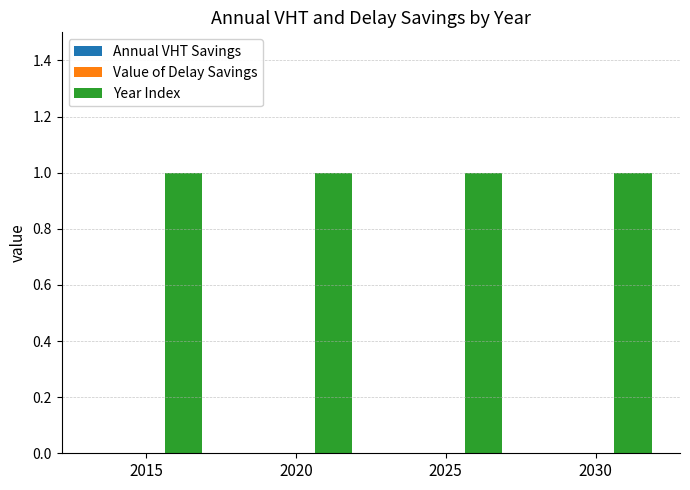

Reading left to right, transcribe all the data shown in this chart.

Annual VHT Savings: 2015=0	2020=0	2025=0	2030=0
Value of Delay Savings: 2015=0	2020=0	2025=0	2030=0
Year Index: 2015=1	2020=1	2025=1	2030=1